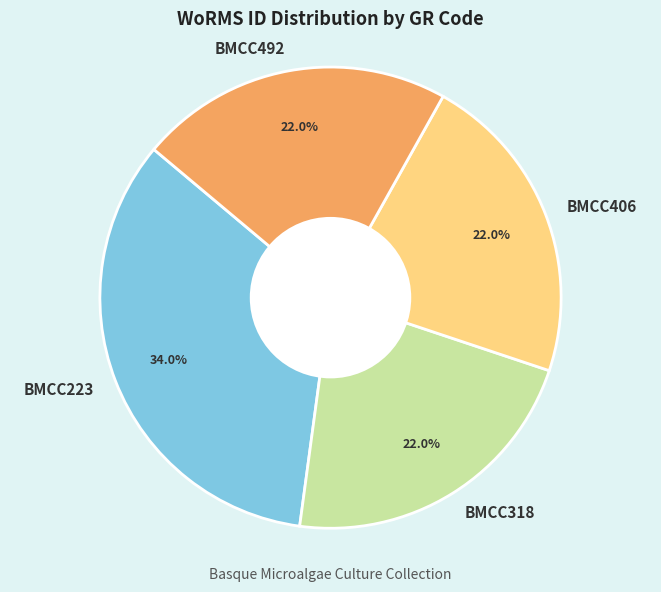

How much of the chart is everything except BMCC406?

78.0%